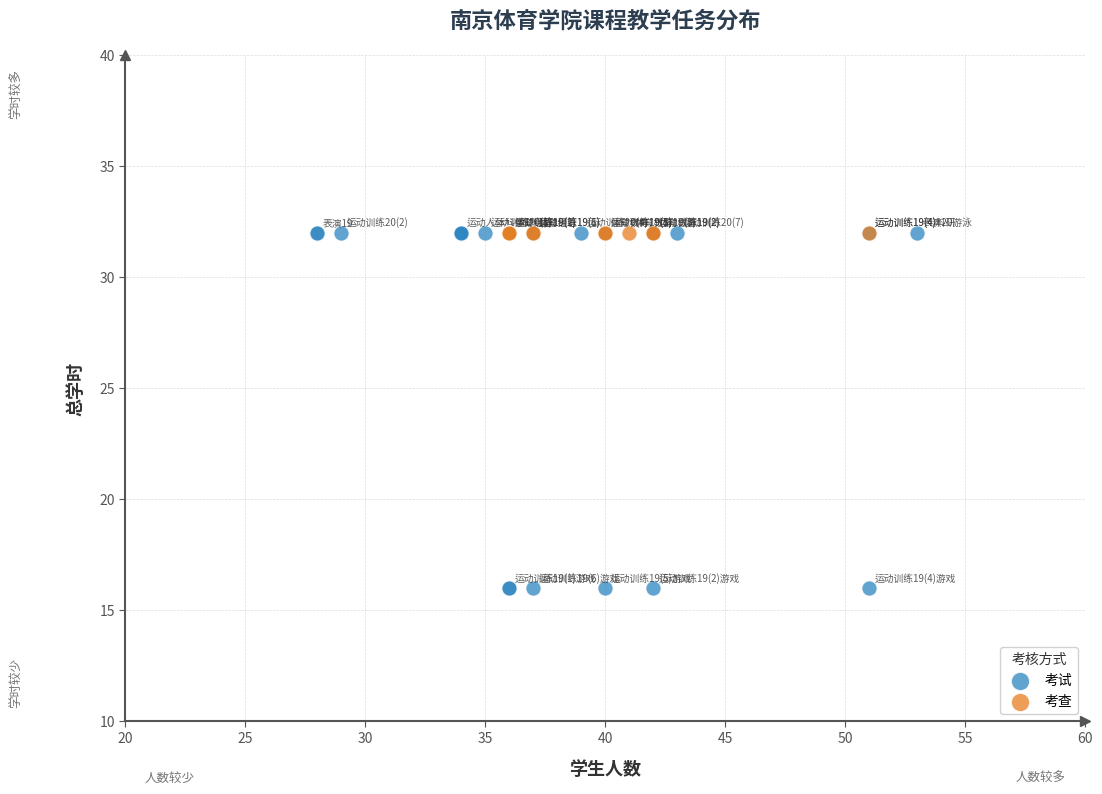

Which series contains the lowest Y value?

考试